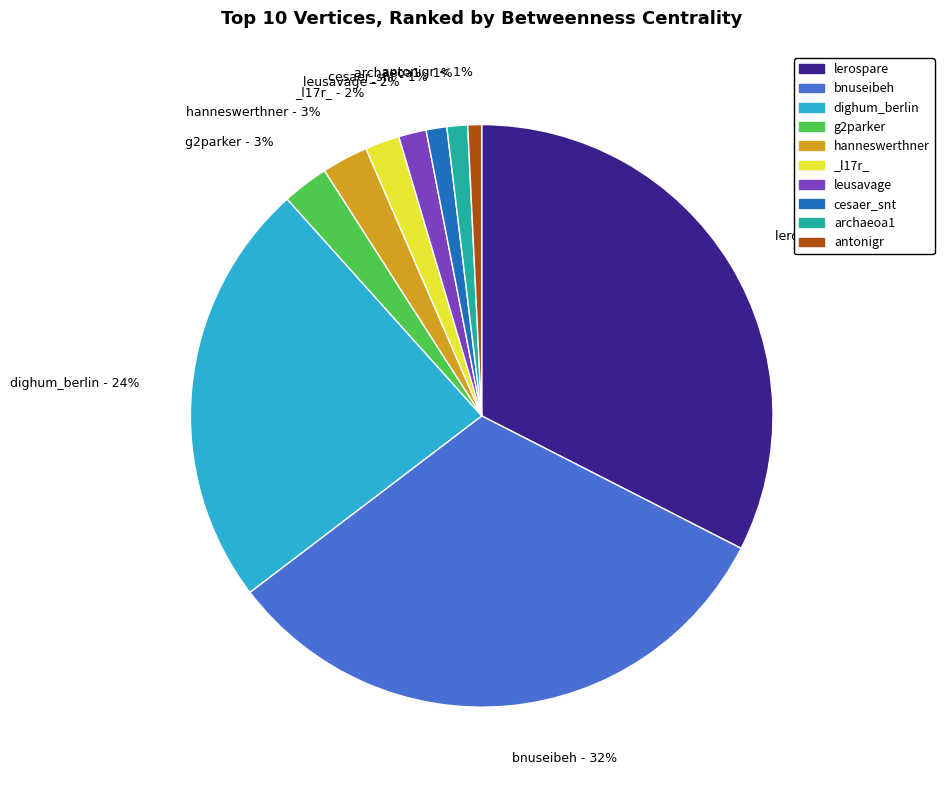

To the nearest percent, what is the average slice percentage?

10%